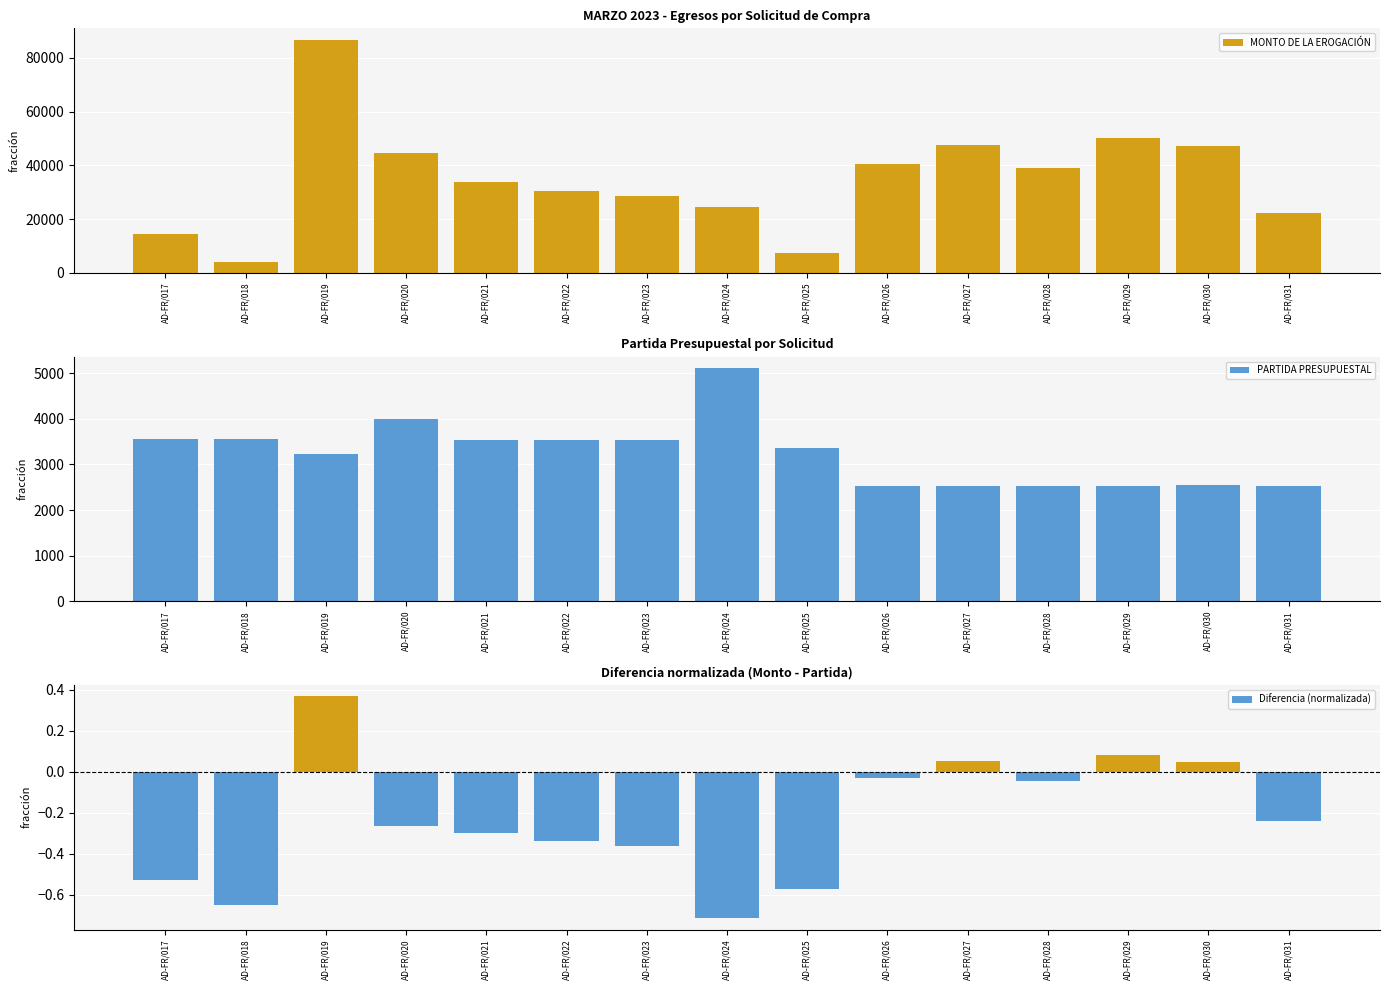

Which series has the largest range (max minus min)?

MONTO DE LA EROGACIÓN